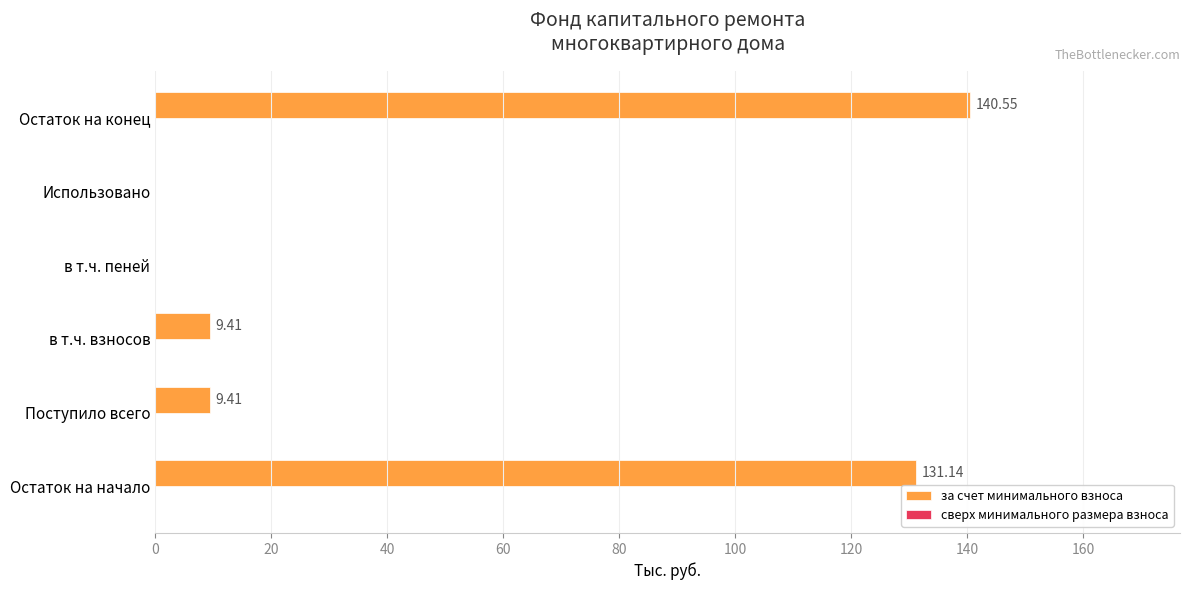

Which label corresponds to the largest value in the chart?

Остаток на конец